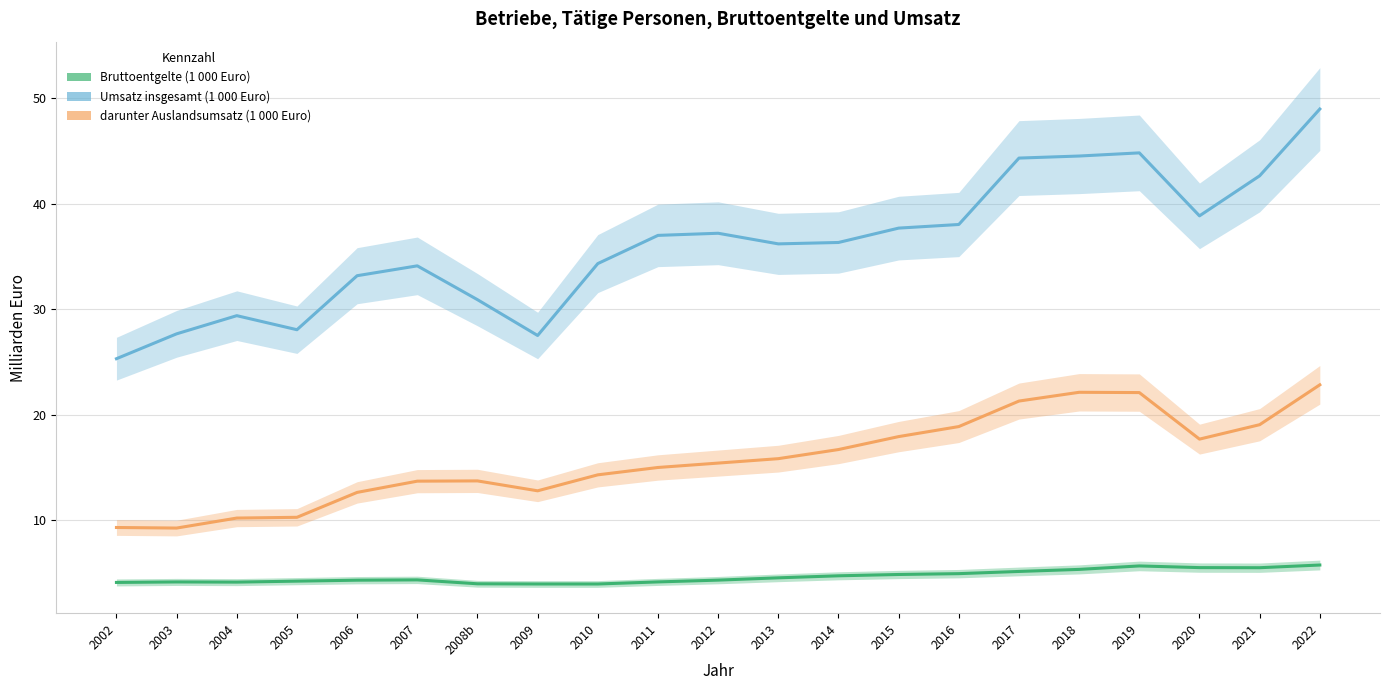

Reading left to right, transcribe all the data shown in this chart.

Bruttoentgelte (1 000 Euro): 4.1	4.2	4.2	4.3	4.3	4.4	4.0	4.0	4.0	4.2	4.3	4.6	4.8	4.9	5.0	5.2	5.4	5.7	5.5	5.5	5.8
Umsatz insgesamt (1 000 Euro): 25.3	27.7	29.4	28.1	33.2	34.1	30.9	27.5	34.3	37.0	37.2	36.2	36.3	37.7	38.0	44.3	44.5	44.8	38.9	42.6	49.0
darunter Auslandsumsatz (1 000 Euro): 9.3	9.3	10.2	10.3	12.7	13.7	13.7	12.8	14.3	15.0	15.4	15.9	16.7	17.9	18.9	21.3	22.1	22.1	17.7	19.1	22.8